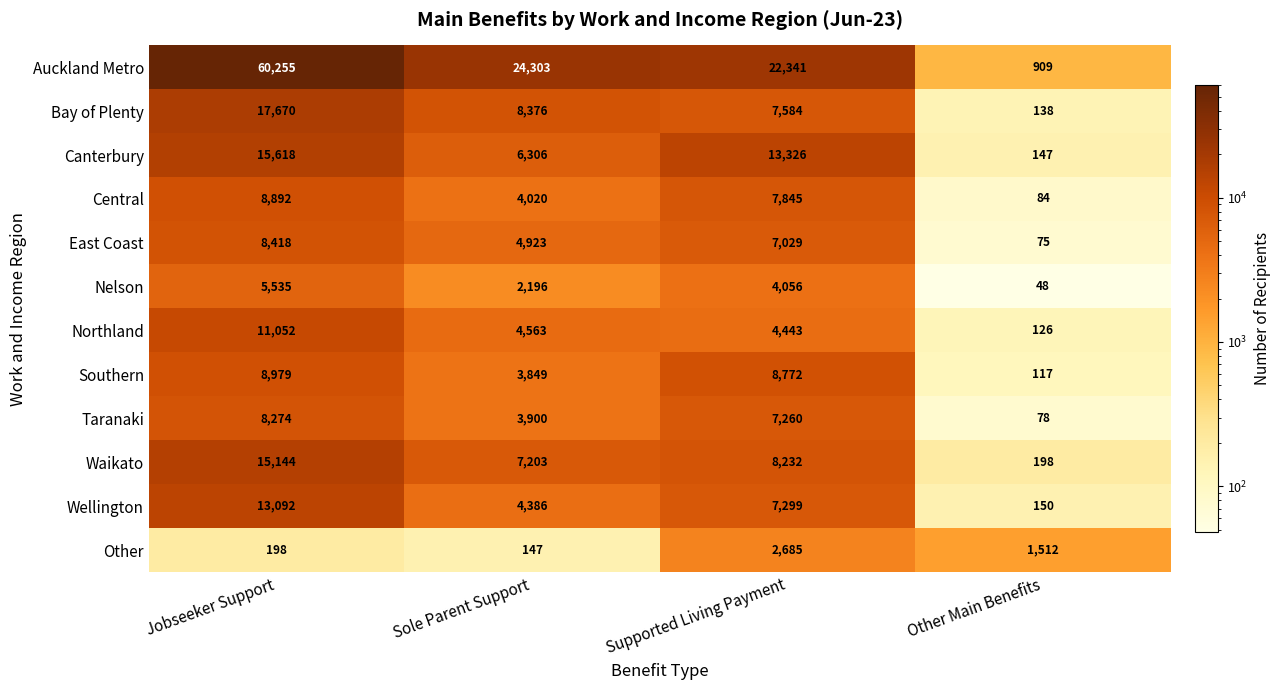

What value does the Nelson series have at Supported Living Payment?

4056